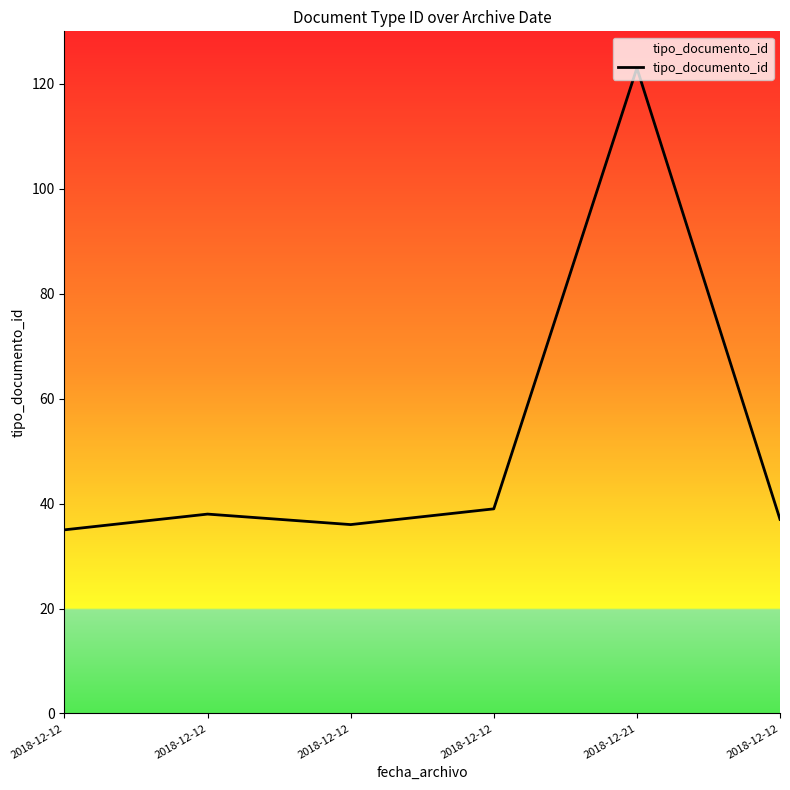

How many distinct data groups are displayed?

1